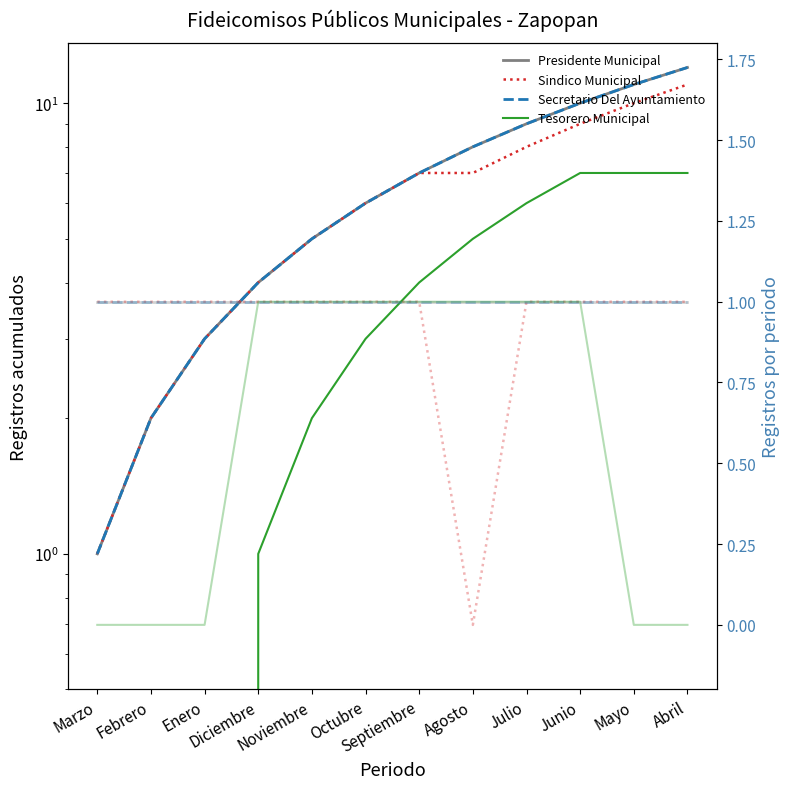

What is the label of the 10th point from the right?

Enero